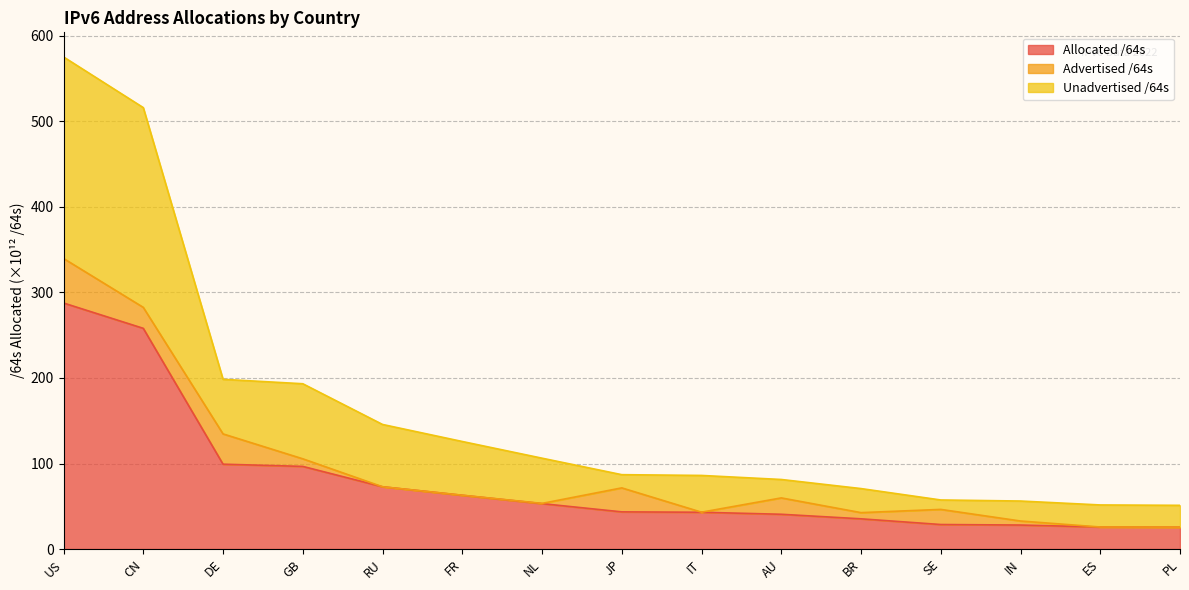

What is the greatest value displayed?

575.2